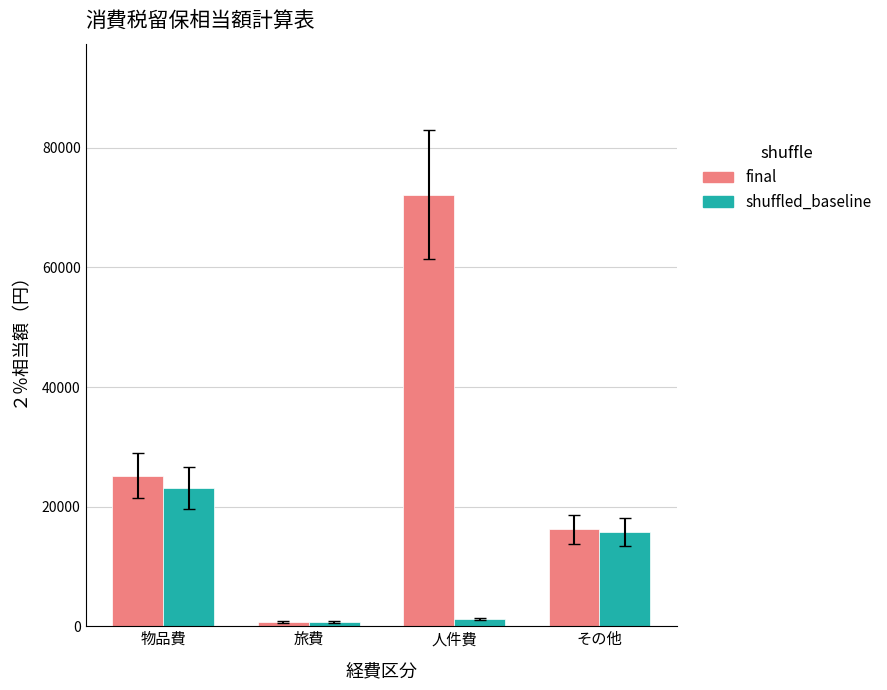

Which series changed the most between 物品費 and 人件費?

final